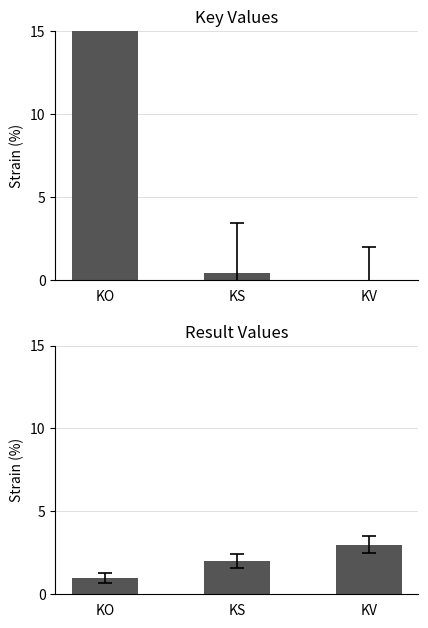

At which label does Result reach its minimum?

KO